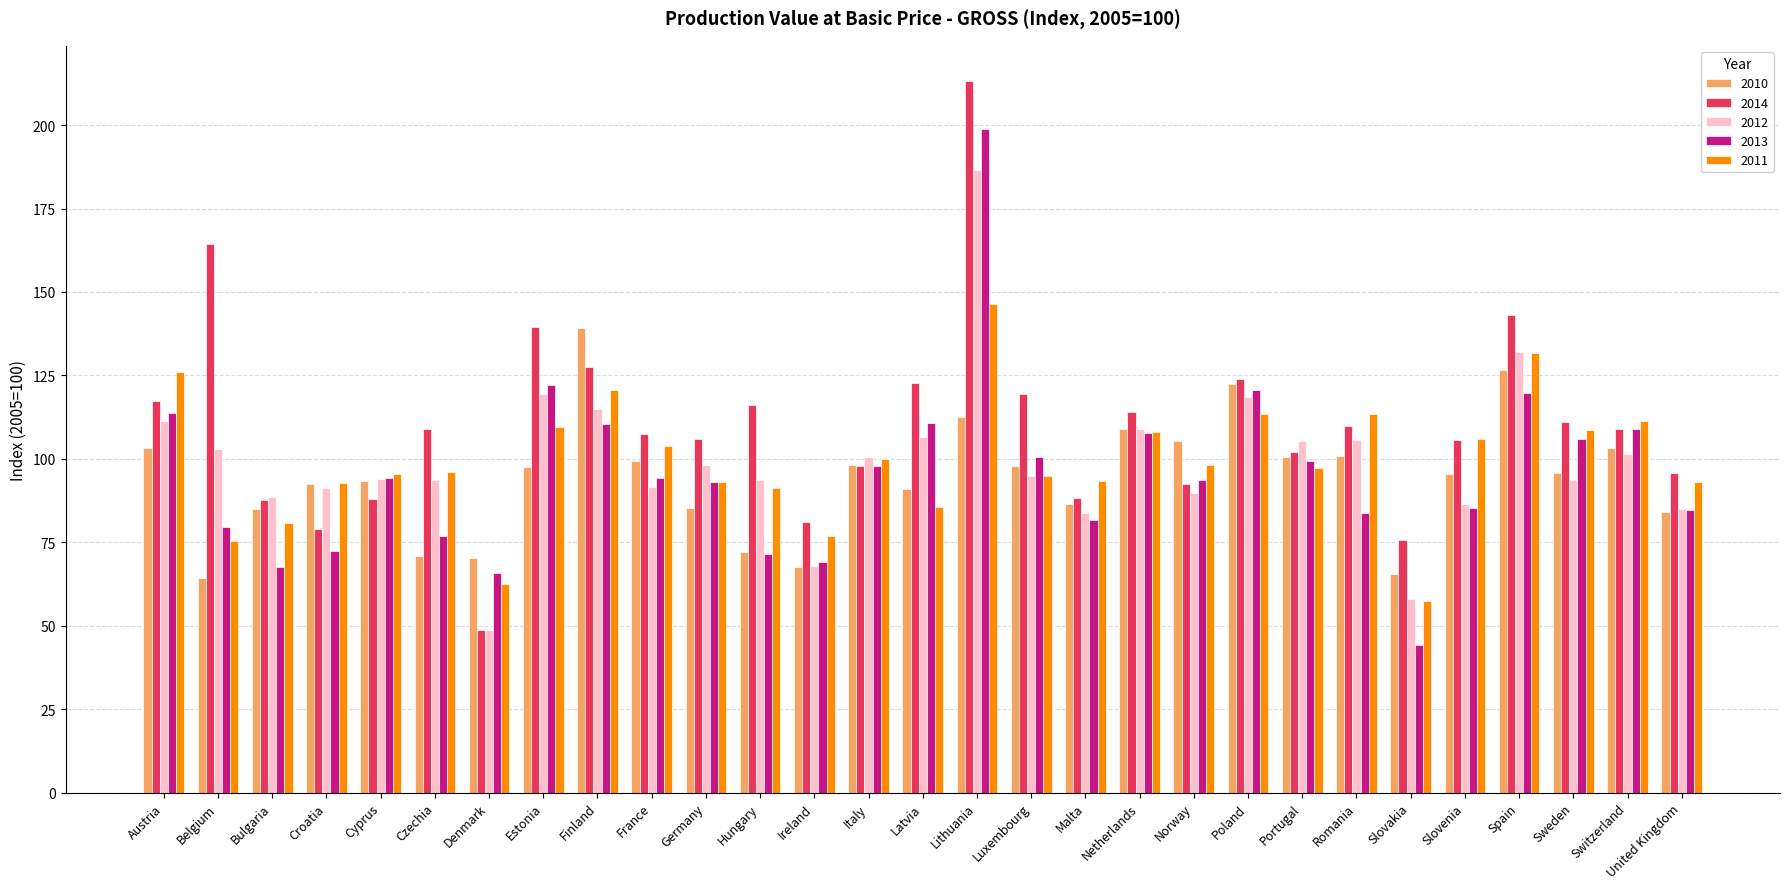

What are all the series names shown in the legend?

2010, 2014, 2012, 2013, 2011